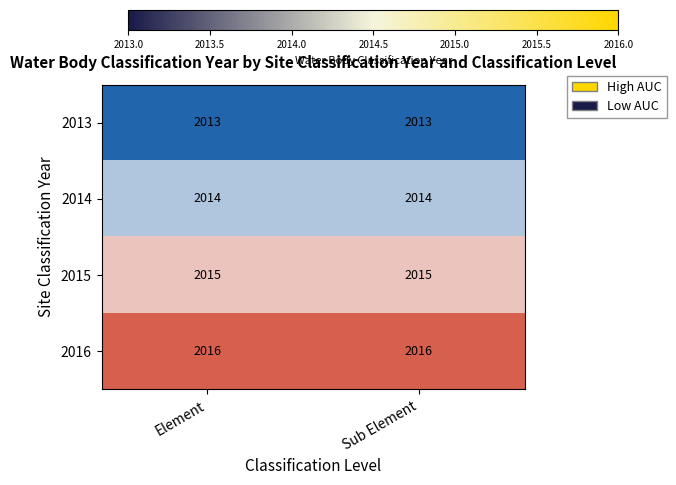

Which series has the largest total across all categories?

2016